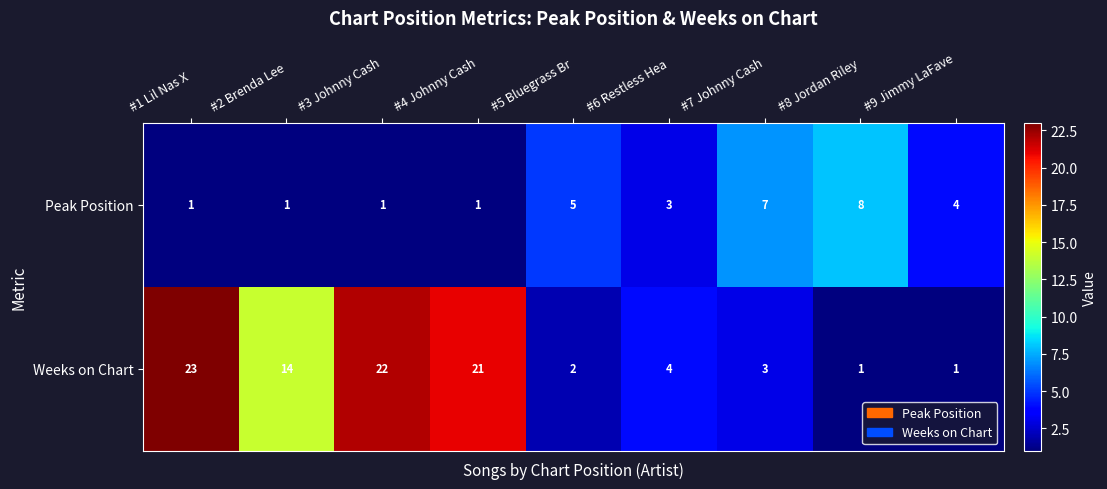

What is the difference between the maximum and minimum values in the Weeks on Chart series?

22